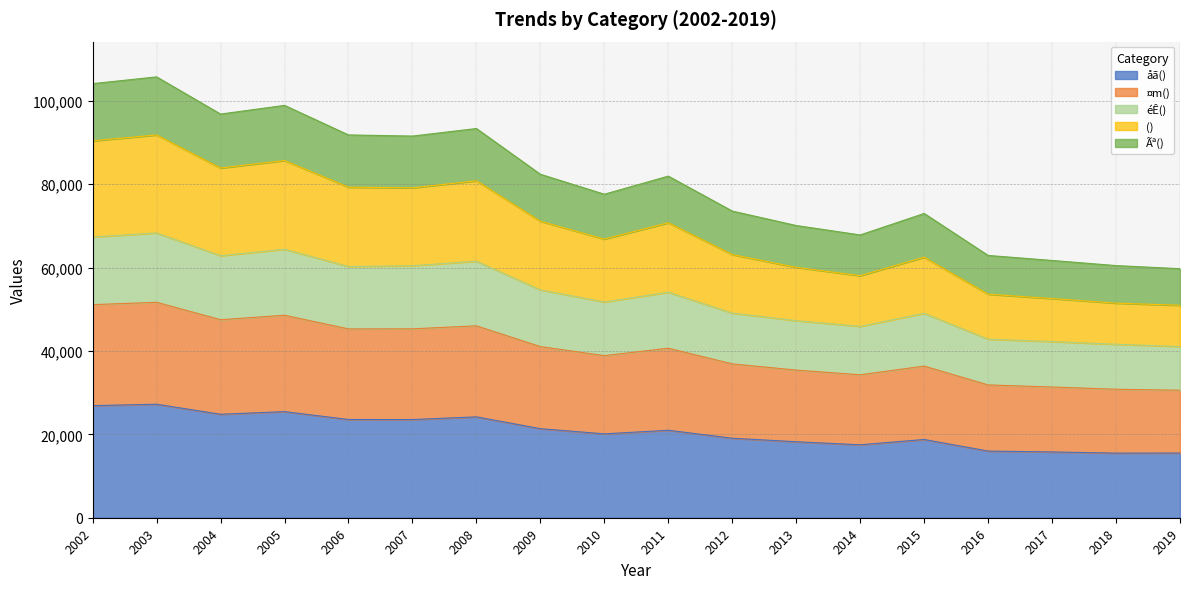

Reading left to right, list all the values displayed in this chart.

åã(): 26902	27227	24822	25454	23564	23553	24200	21362	20122	20983	19073	18229	17501	18768	15990	15784	15500	15522
¤m(): 51118	51689	47506	48579	45301	45321	46037	41057	38886	40667	36913	35416	34296	36379	31860	31360	30822	30585
éÊ(): 67362	68318	62861	64400	60270	60456	61552	54664	51762	54098	49097	47284	45910	49046	42835	42262	41618	41075
(): 90413	91839	83896	85696	79308	79137	80839	71133	66844	70762	63137	60064	58066	62505	53624	52584	51488	50962
Ãª(): 104143	105761	96843	98924	91833	91564	93374	82399	77612	81956	73568	70101	67843	72997	62923	61722	60490	59748